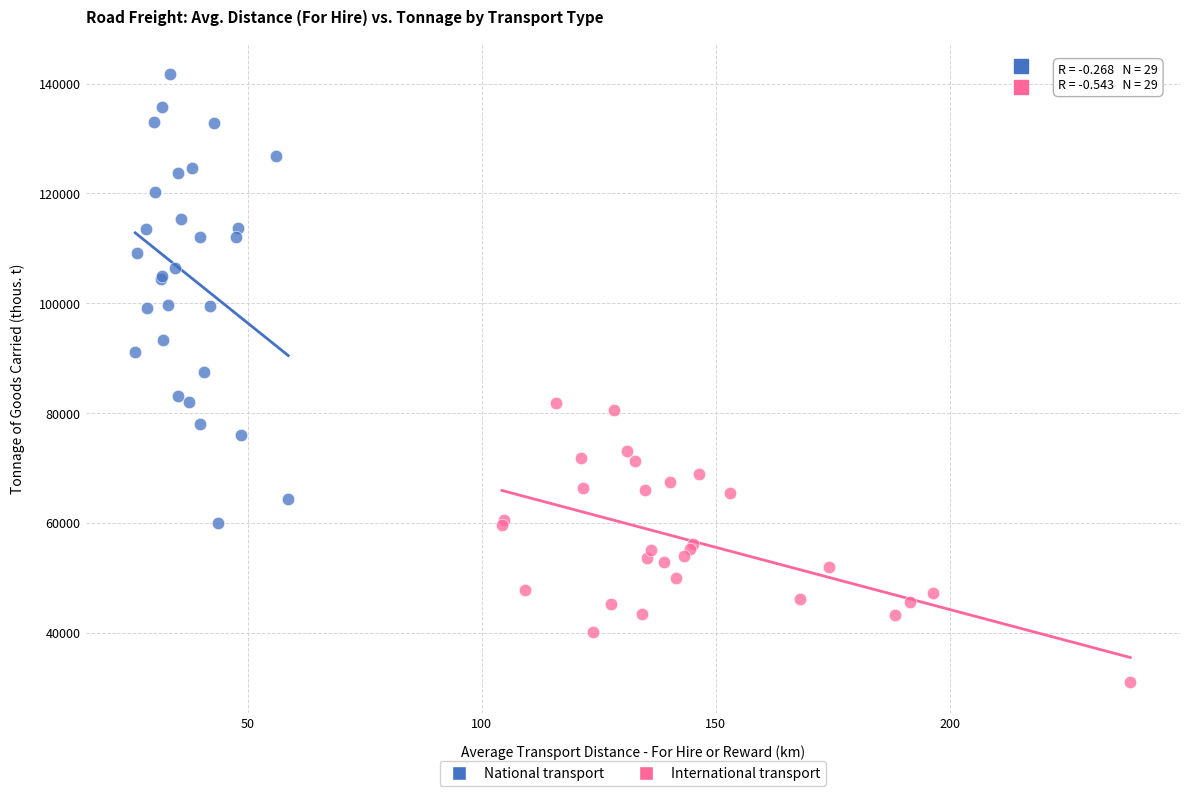

Which series reaches the minimum Y coordinate?

International transport